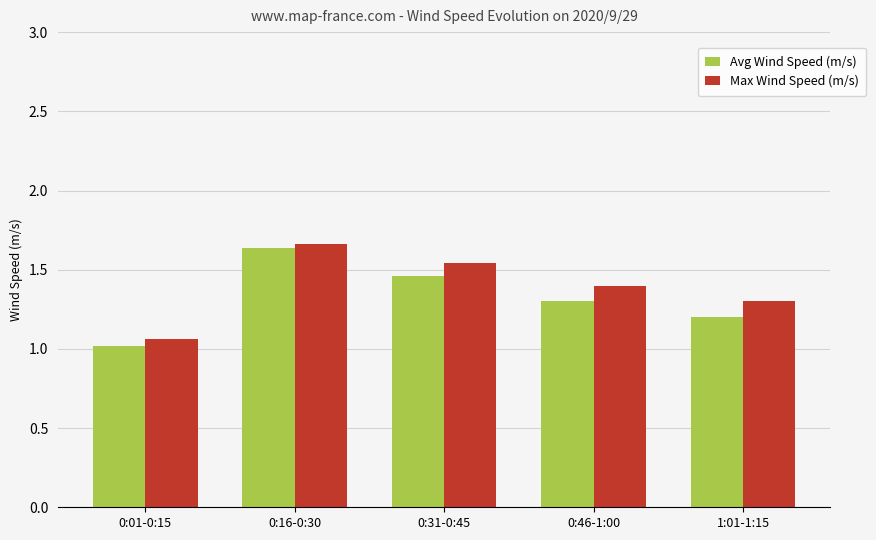

What is the difference between the second highest and second lowest values in the Avg Wind Speed (m/s) series?

0.3